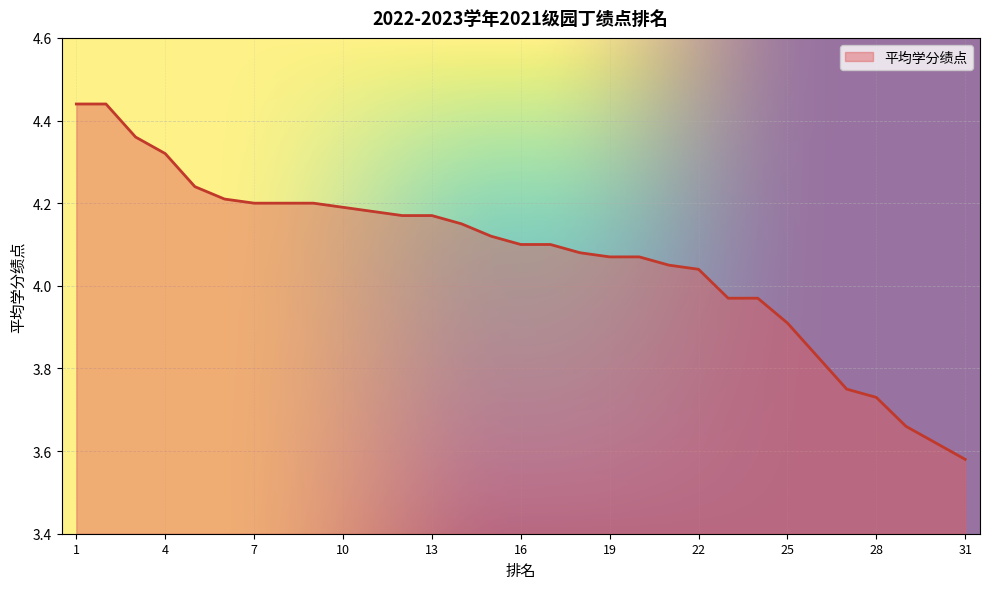

How many lines are shown in the chart?

1